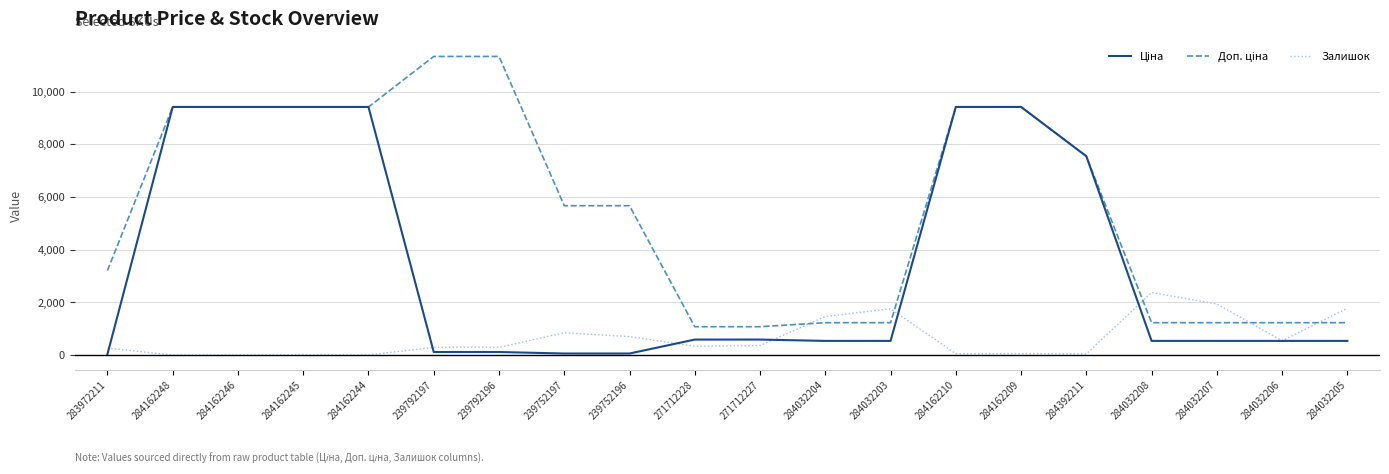

What is the total value across all series at 284162246?

18833.7